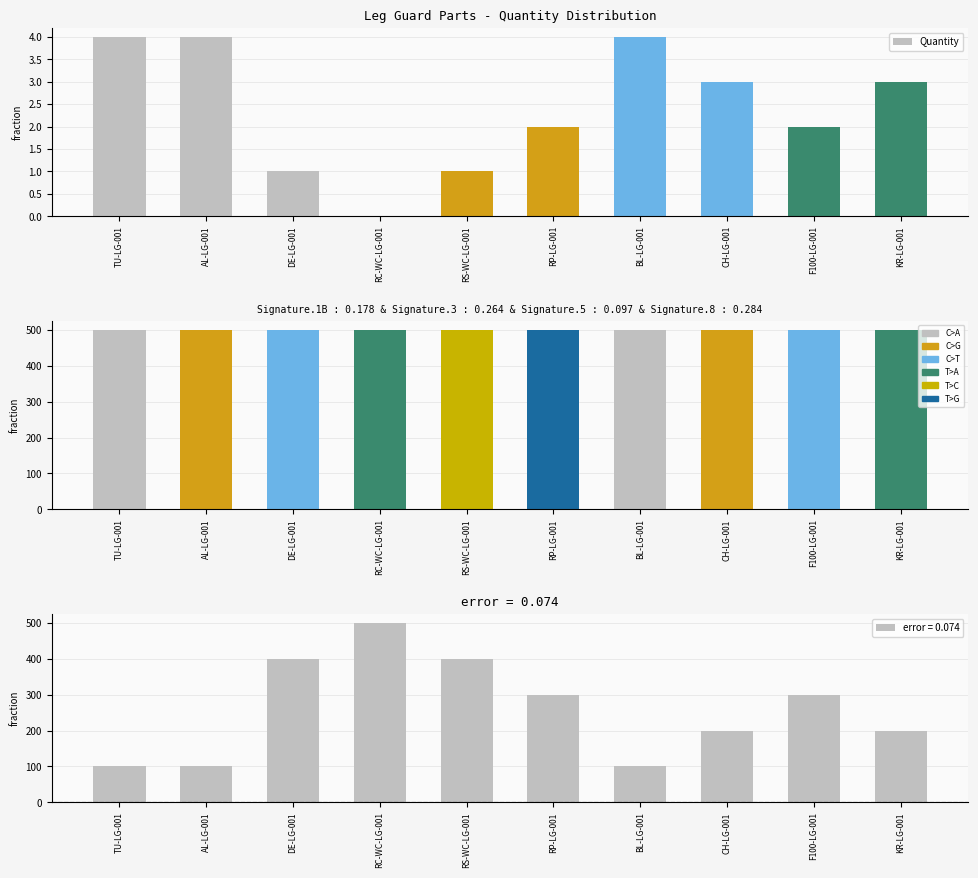

What position from the left is BL-LG-001?

7